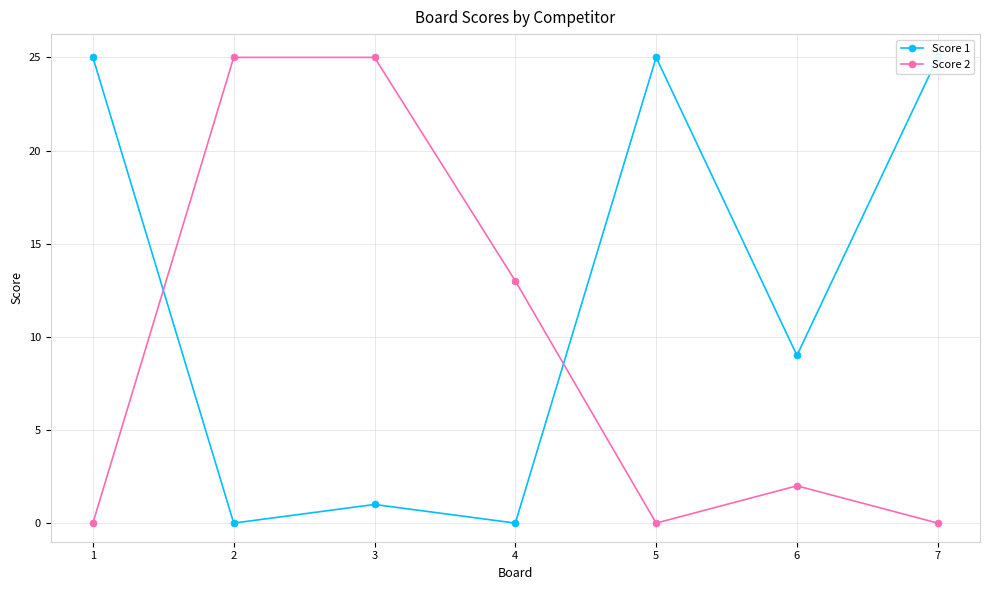

How many lines are shown in the chart?

2